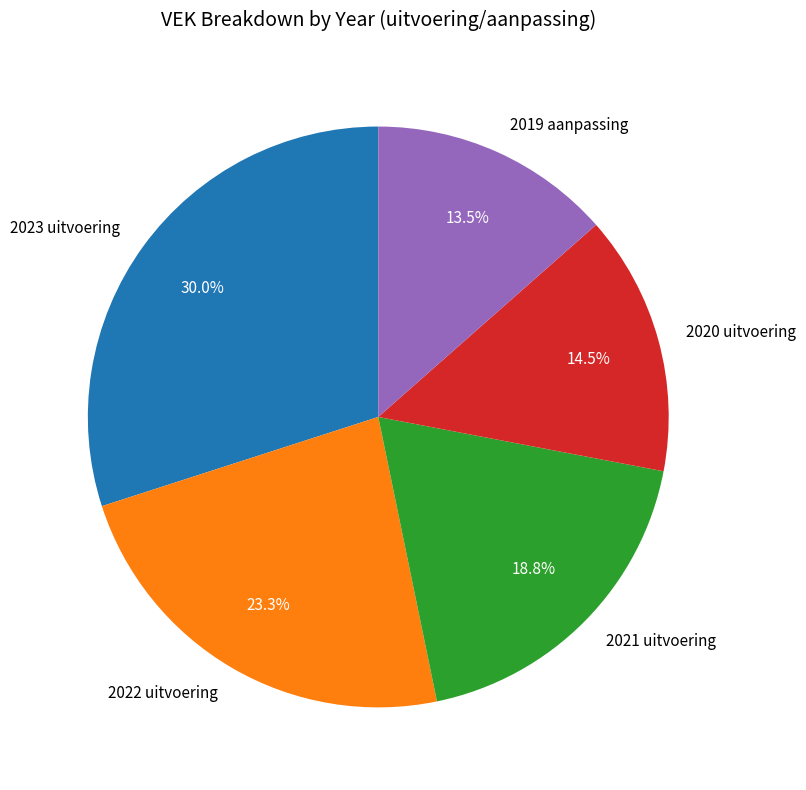

To the nearest percent, what portion does 2023 uitvoering represent?

30%